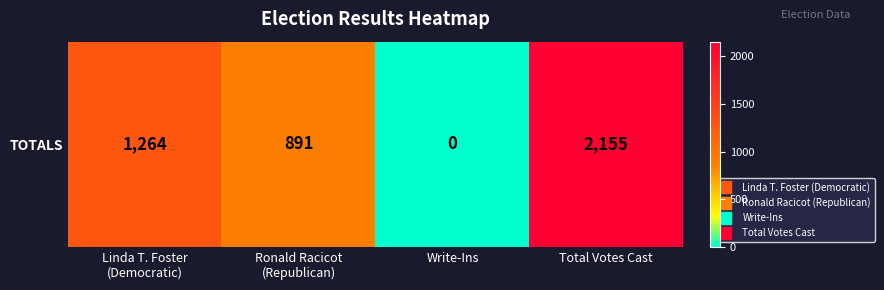

What is the sum of the values at Linda T. Foster
(Democratic) and Total Votes Cast?

3419